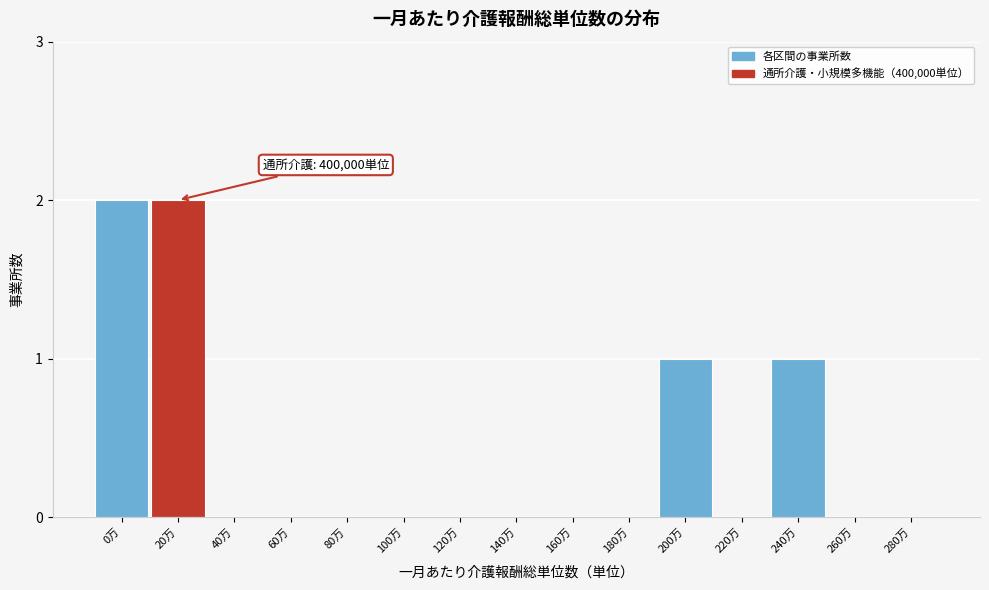

Reading left to right, list all the values displayed in this chart.

0万=2	20万=2	40万=0	60万=0	80万=0	100万=0	120万=0	140万=0	160万=0	180万=0	200万=1	220万=0	240万=1	260万=0	280万=0